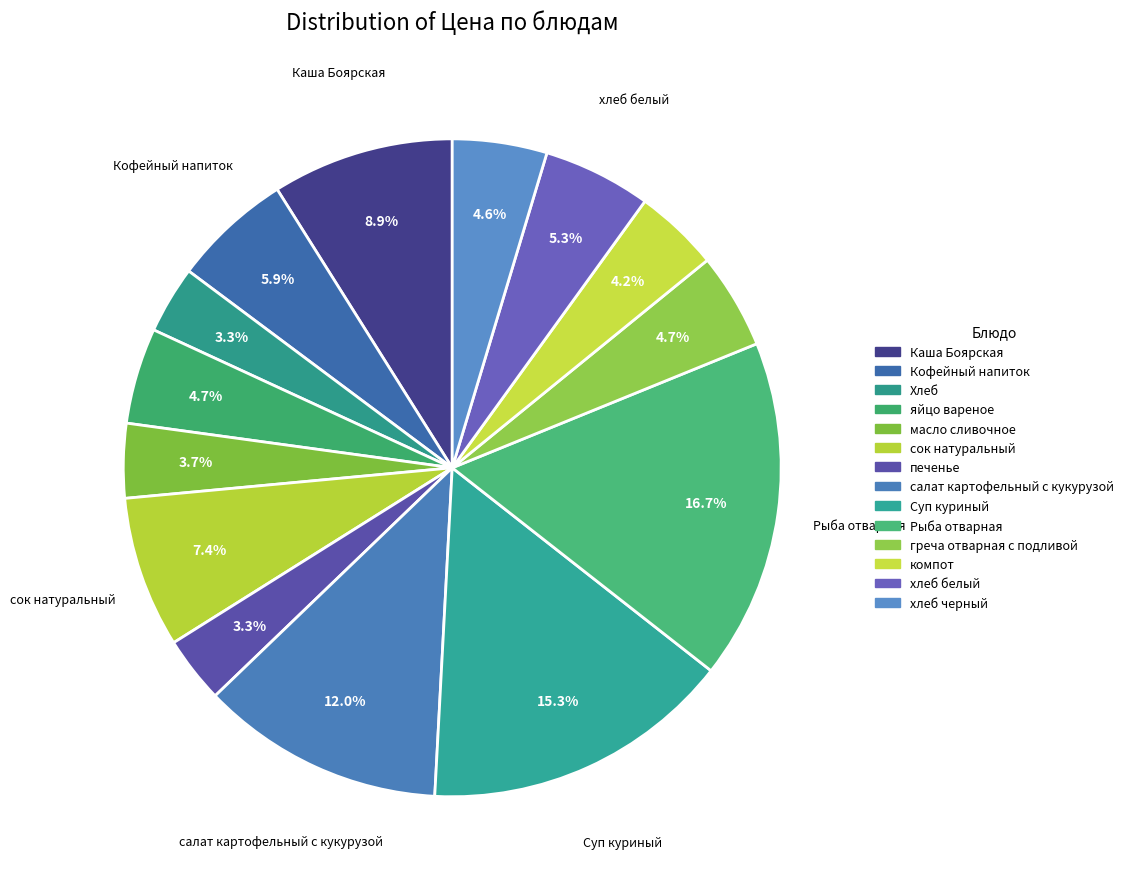

To the nearest percent, what is the combined percentage of Кофейный напиток and Рыба отварная?

23%